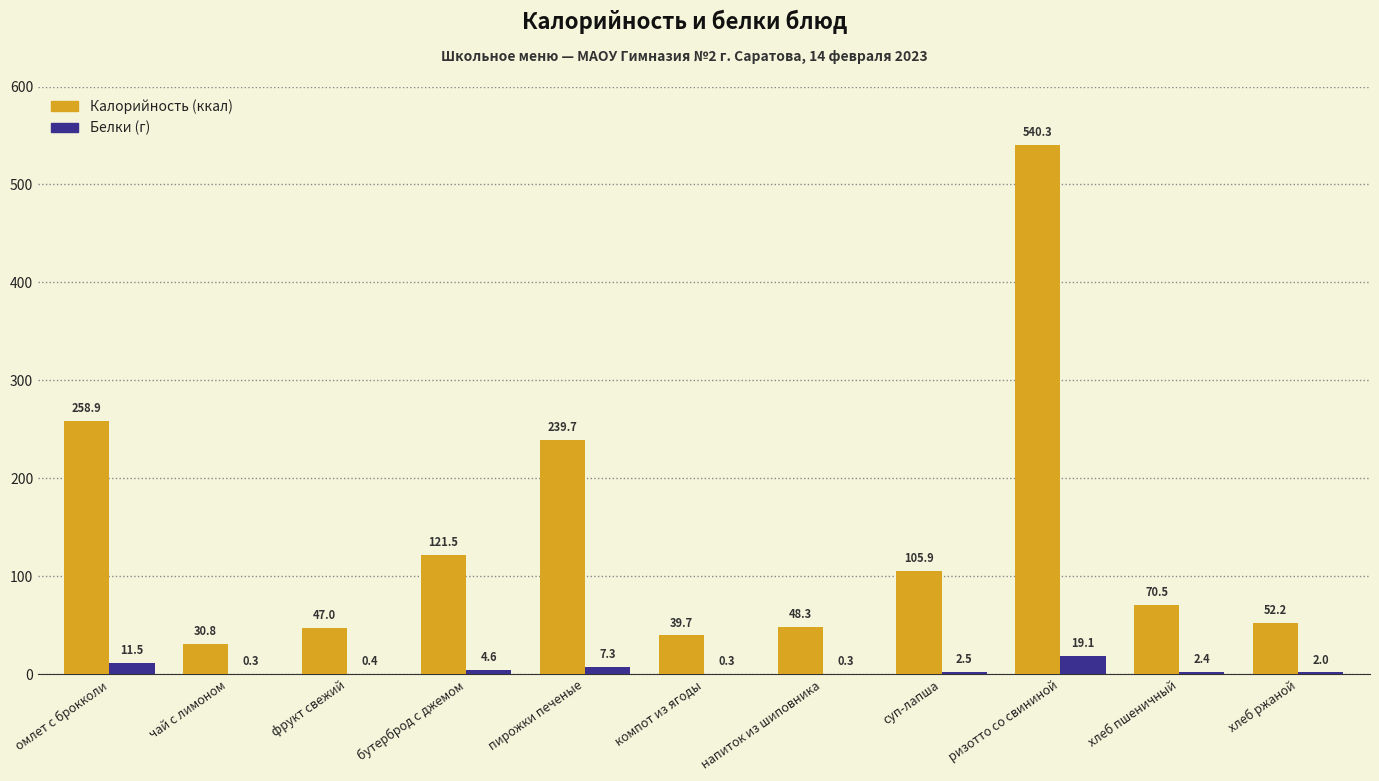

Reading left to right, transcribe all the data shown in this chart.

Калорийность: омлет с брокколи=258.9	чай с лимоном=30.8	фрукт свежий=47.0	бутерброд с джемом=121.5	пирожки печеные=239.7	компот из ягоды=39.7	напиток из шиповника=48.3	суп-лапша=105.9	ризотто со свининой=540.3	хлеб пшеничный=70.5	хлеб ржаной=52.2
Белки: омлет с брокколи=11.5	чай с лимоном=0.3	фрукт свежий=0.4	бутерброд с джемом=4.6	пирожки печеные=7.3	компот из ягоды=0.3	напиток из шиповника=0.3	суп-лапша=2.5	ризотто со свининой=19.1	хлеб пшеничный=2.4	хлеб ржаной=2.0